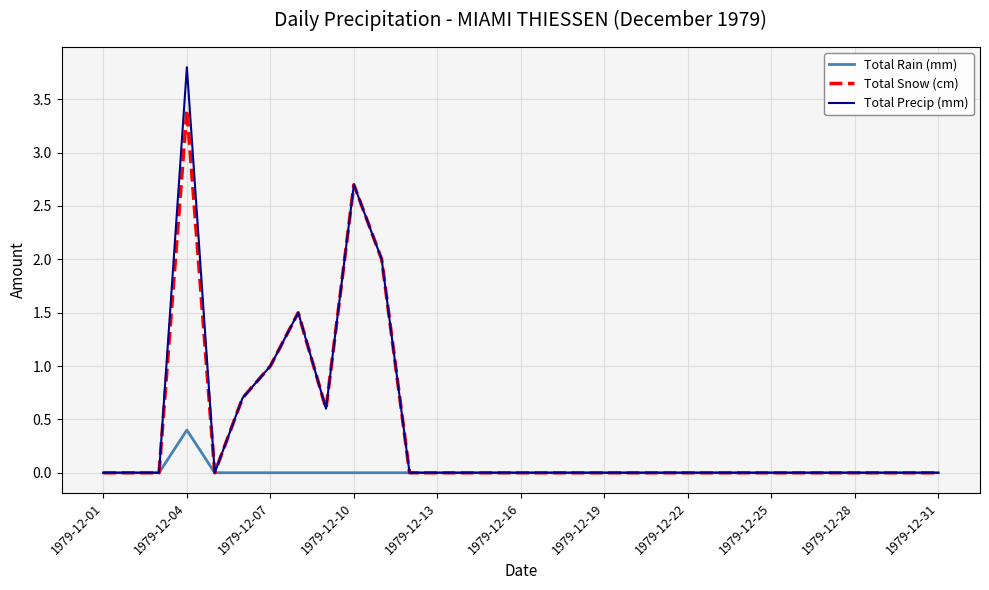

What is the highest value of the Total Rain (mm) series?

0.4